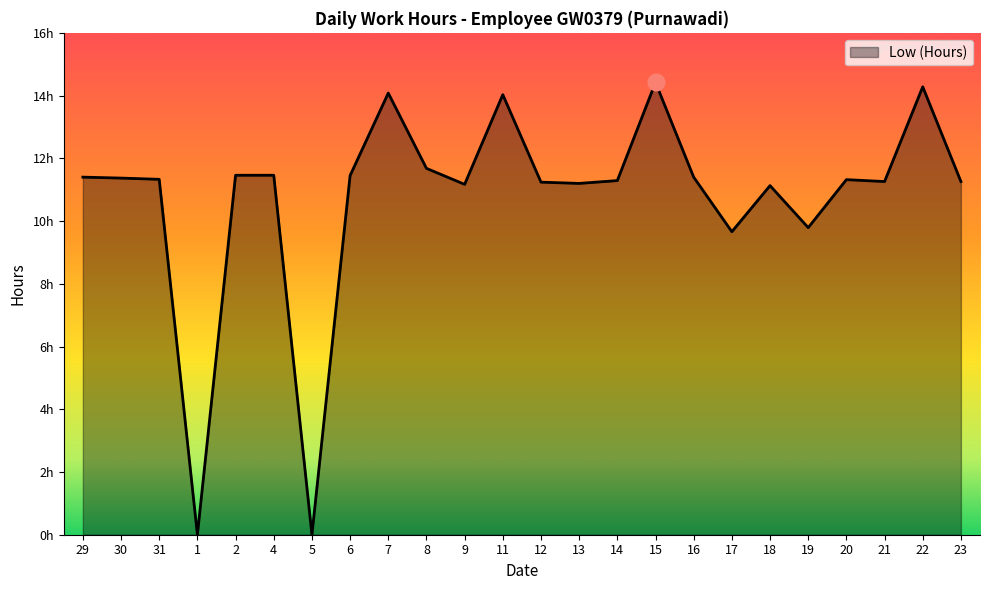

Does the chart have visible grid lines?

No